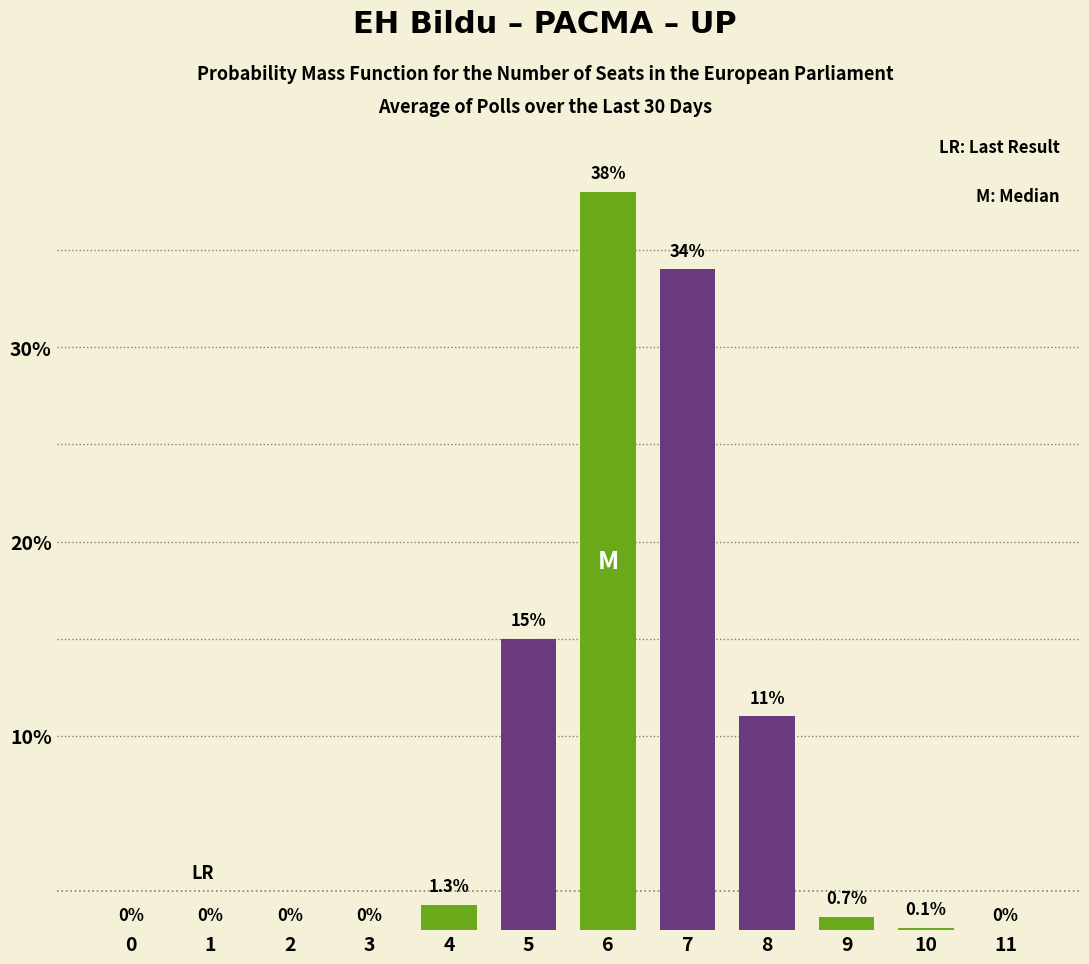

Reading right to left, what are all the values shown in this chart?

11=0.0	10=0.1	9=0.7	8=11.0	7=34.0	6=38.0	5=15.0	4=1.3	3=0.0	2=0.0	1=0.0	0=0.0